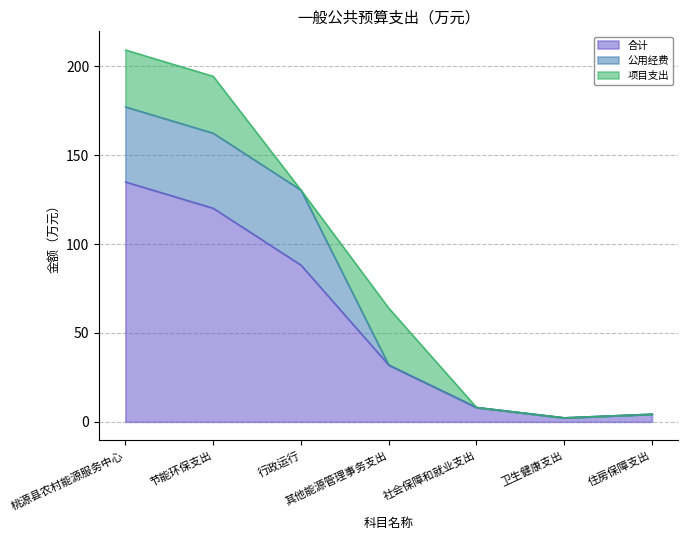

Which series has the largest total across all categories?

合计